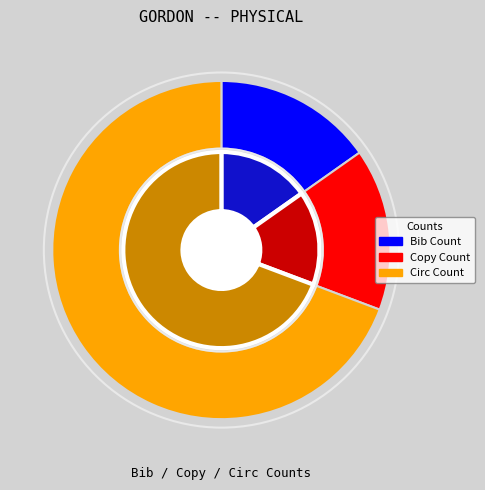

What is the total percentage of Copy Count and Circ Count?

84.8%